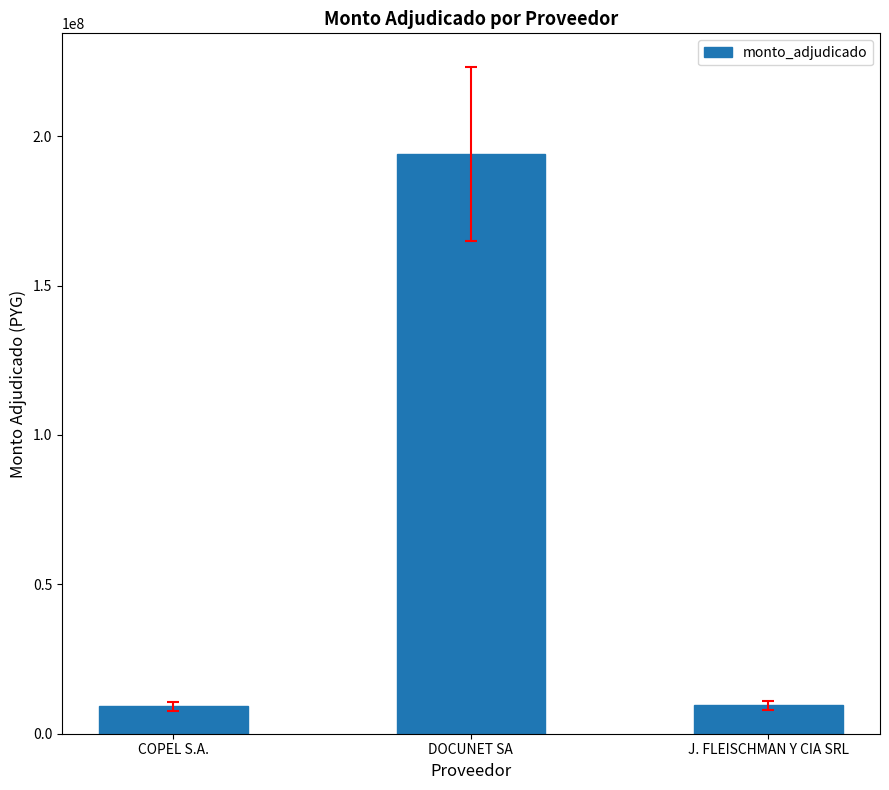

What is the sum of all values?

212747500